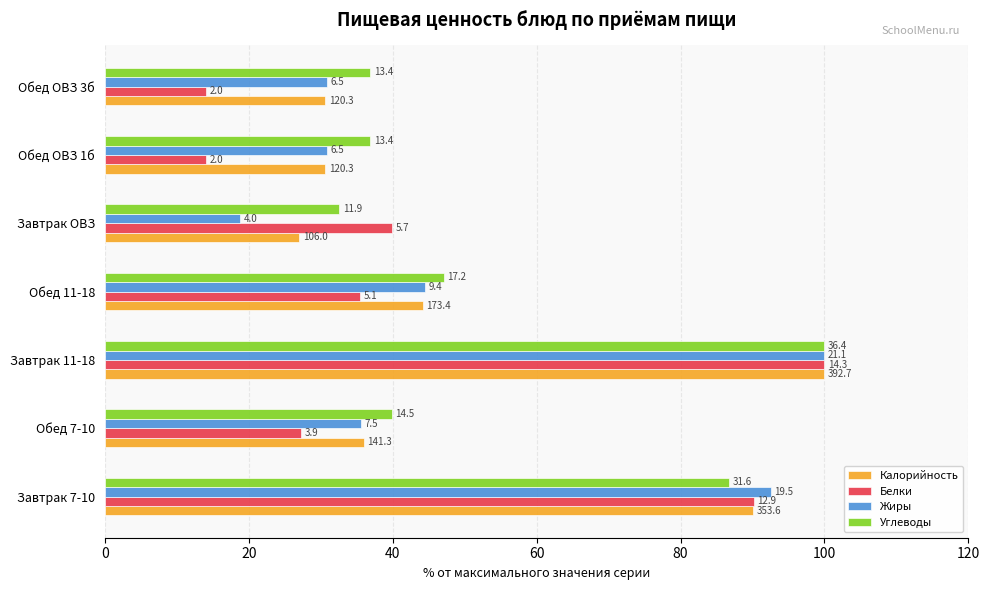

What are all the series names shown in the legend?

Калорийность, Белки, Жиры, Углеводы